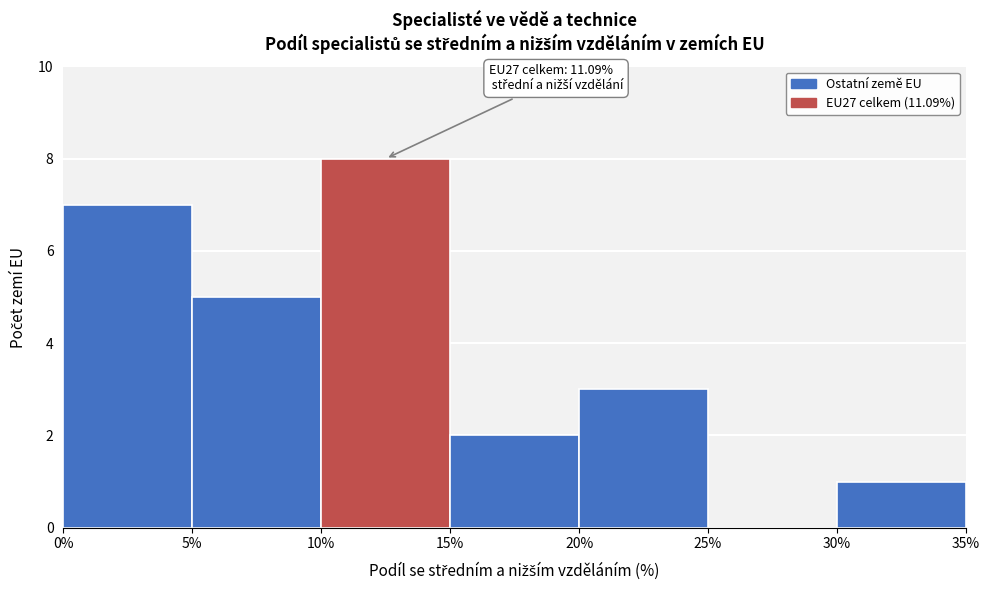

Which range on the x-axis has the tallest bar?

10% to 15%